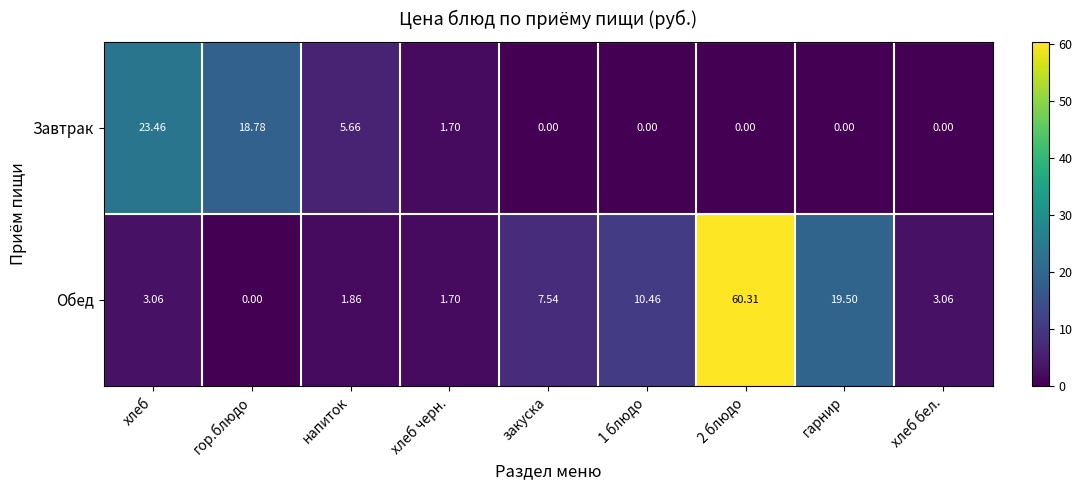

Which series has the largest range (max minus min)?

Обед